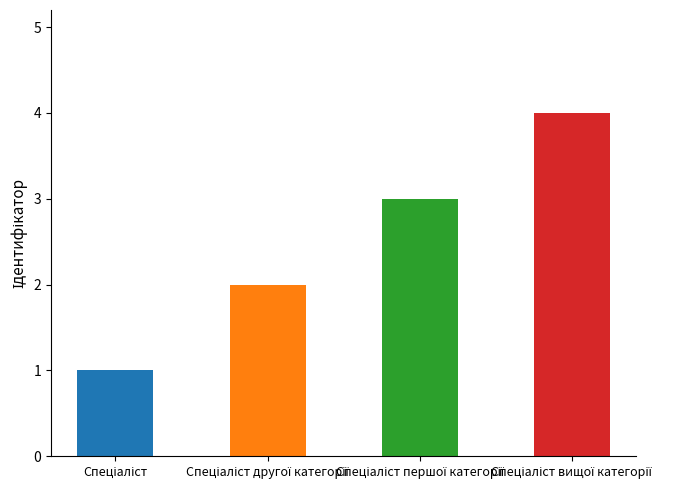

What is the difference between the maximum and minimum values?

3